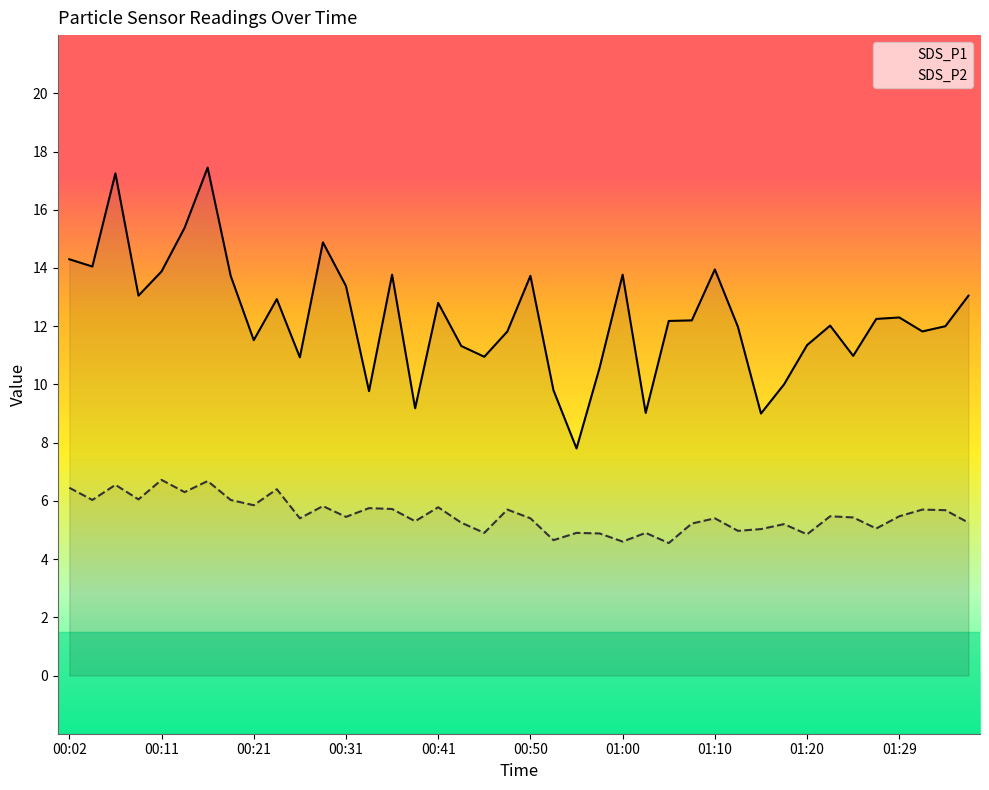

Reading left to right, extract all data points from this chart.

SDS_P1: 14.3	14.1	17.2	13.1	13.9	15.4	17.4	13.7	11.5	12.9	10.9	14.9	13.4	9.8	13.8	9.2	12.8	11.3	10.9	11.8	13.7	9.8	7.8	10.6	13.8	9.0	12.2	12.2	13.9	12.0	9.0	10.0	11.3	12.0	11.0	12.2	12.3	11.8	12.0	13.1
SDS_P2: 6.5	6.0	6.5	6.0	6.7	6.3	6.7	6.0	5.8	6.4	5.4	5.8	5.5	5.8	5.7	5.3	5.8	5.2	4.9	5.7	5.4	4.7	4.9	4.9	4.6	4.9	4.5	5.2	5.4	5.0	5.0	5.2	4.8	5.5	5.4	5.0	5.5	5.7	5.7	5.2